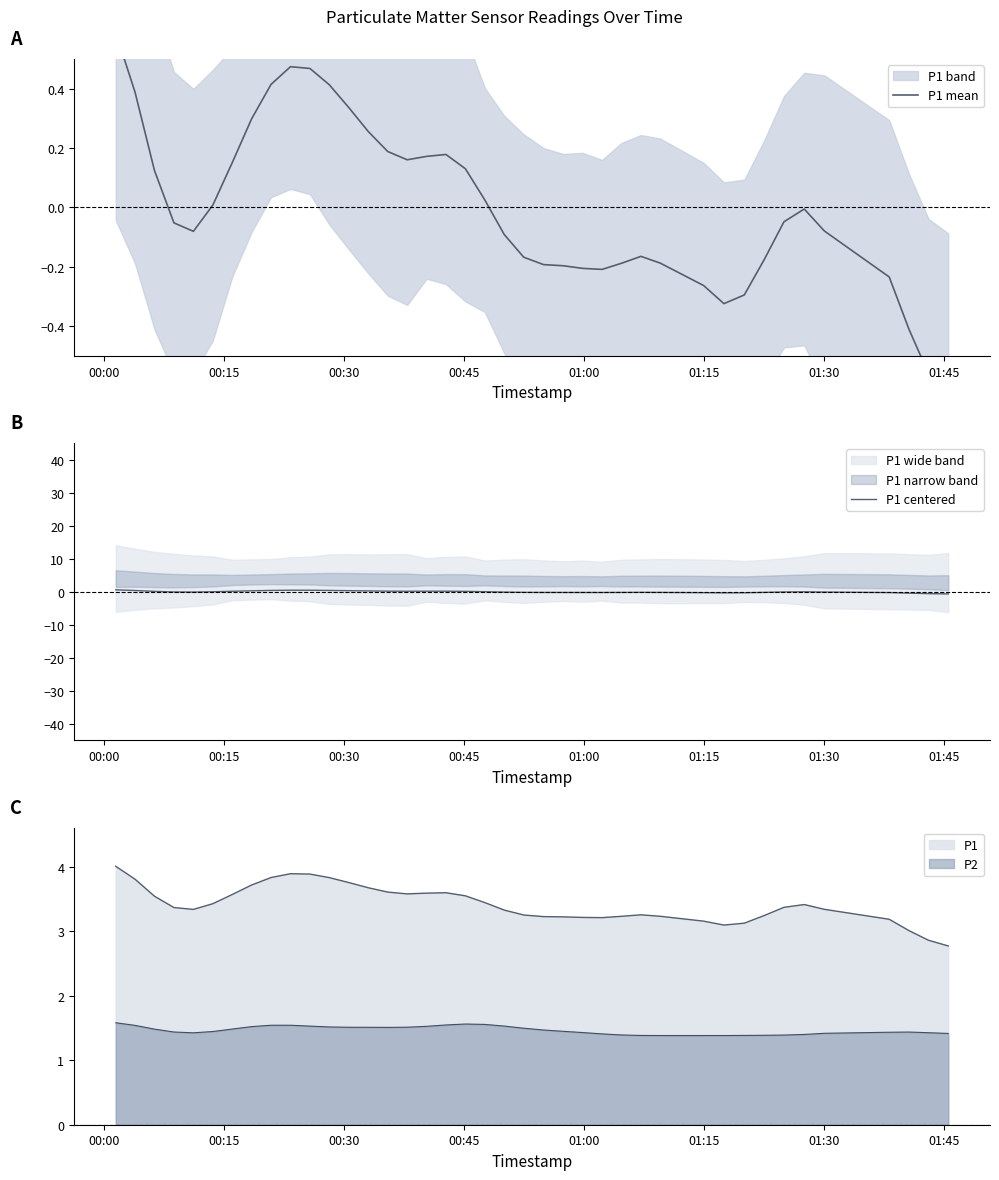

True or false: P1 and P2 cross at least once.

False